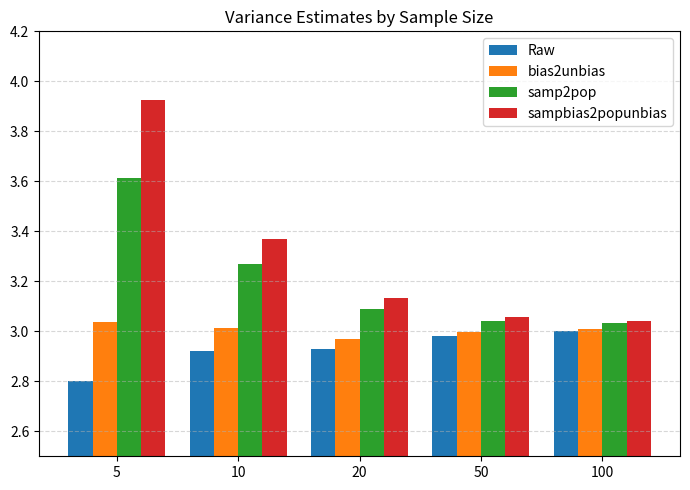

Which series has the largest total across all categories?

sampbias2popunbias